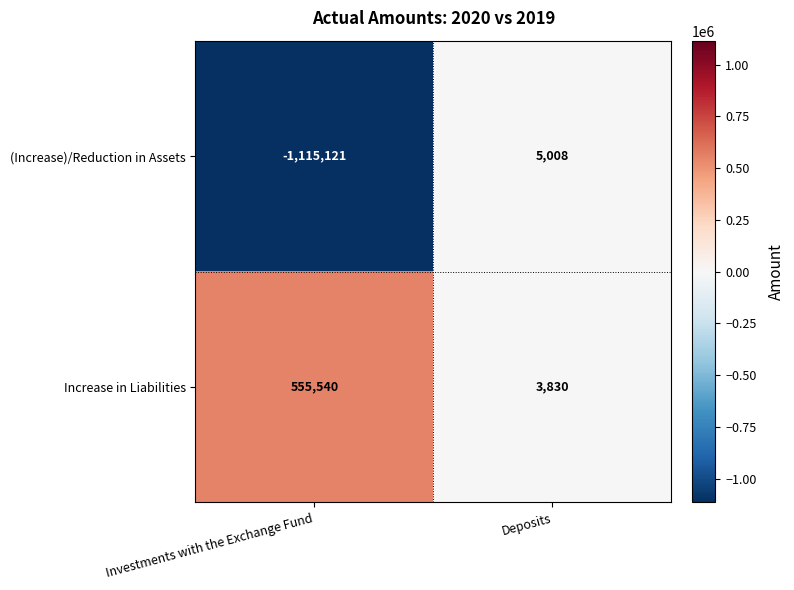

What is the approximate value of (Increase)/Reduction in Assets at Deposits, to the nearest 100?

5000